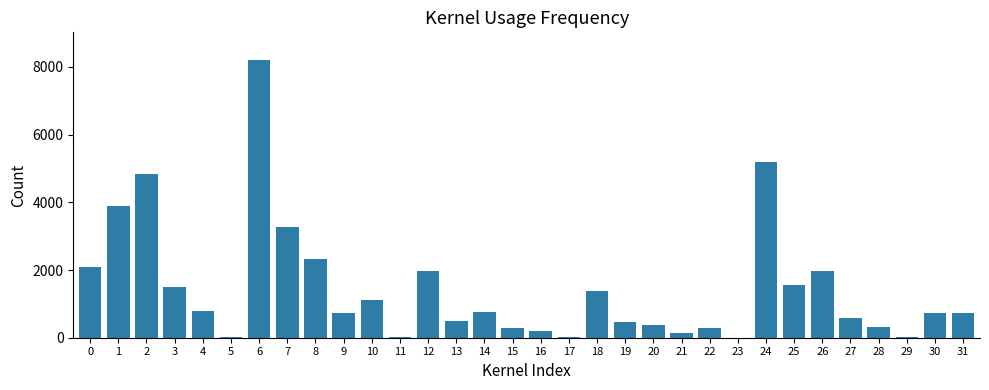

Approximately how many times larger is the value at 8 compared to 1?

0.6